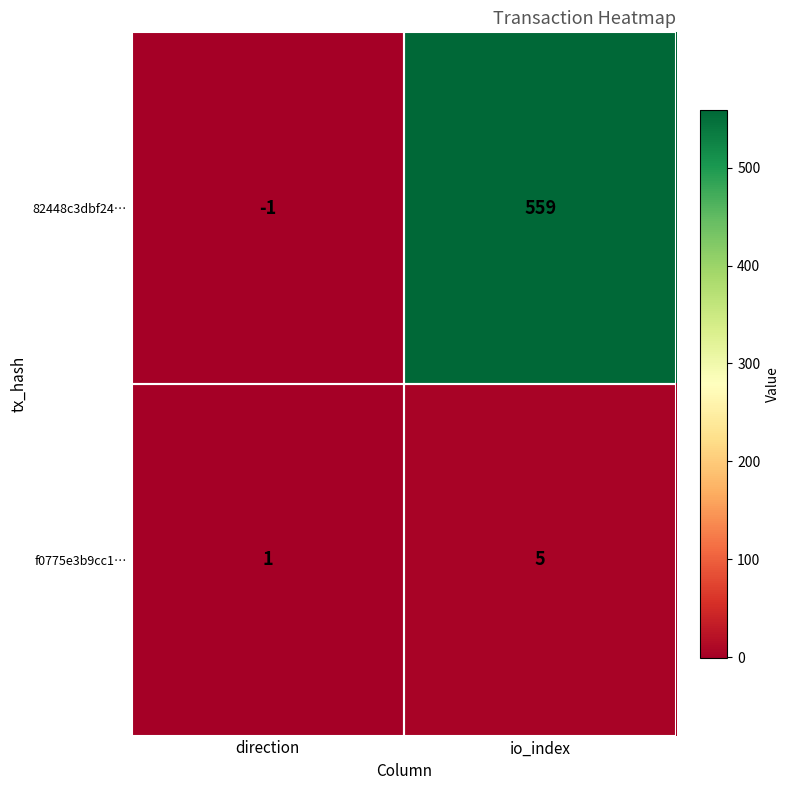

How many data points in f0775e3b9cc1… are less than 5?

1